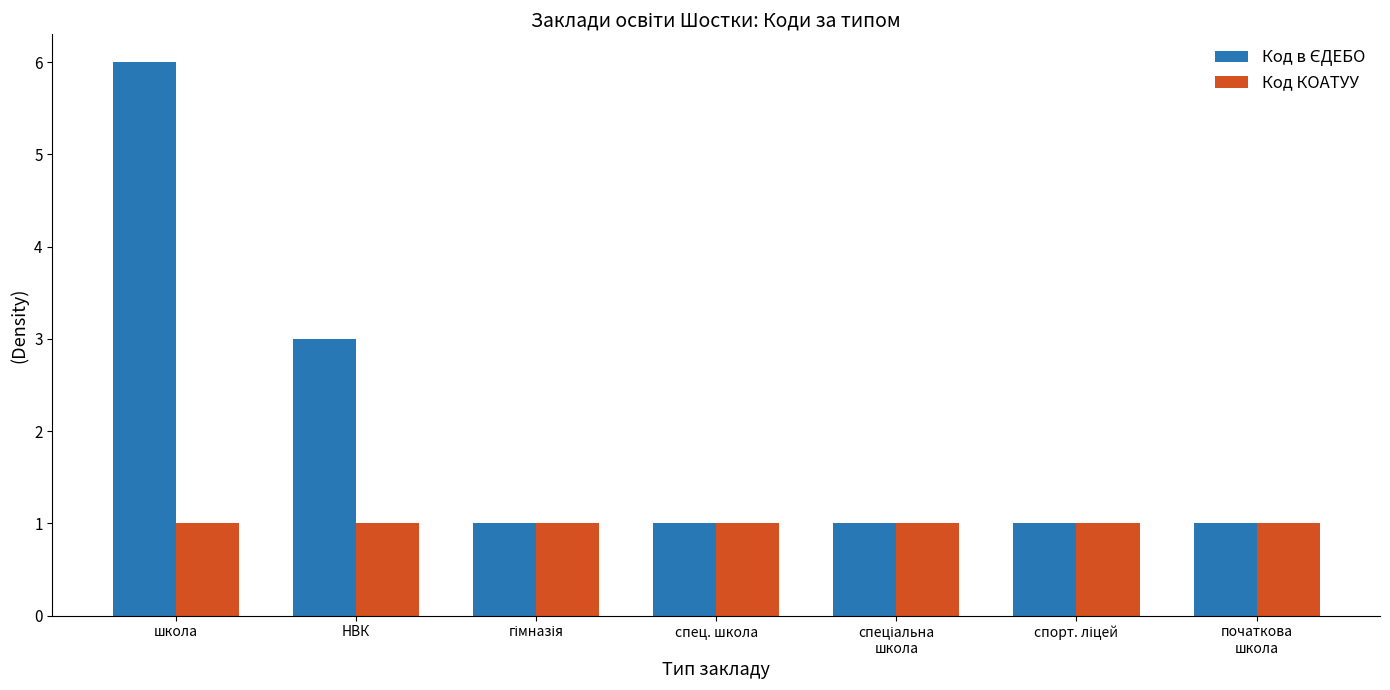

What is the greatest value displayed?

6